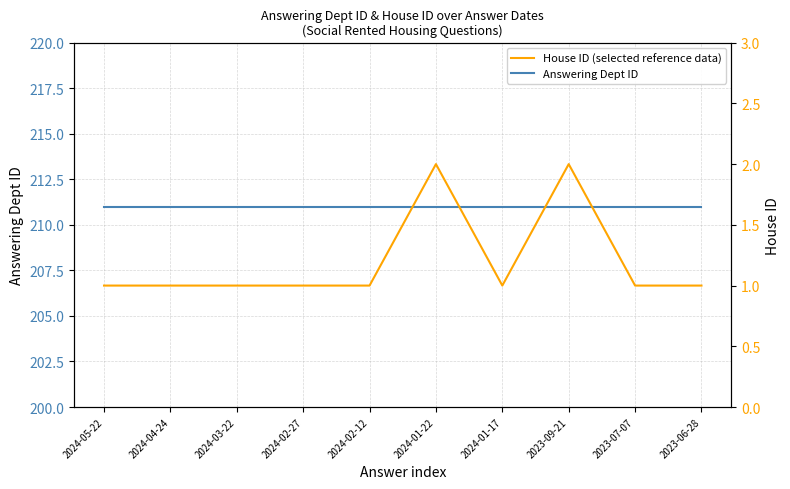

How many lines are shown in the chart?

2